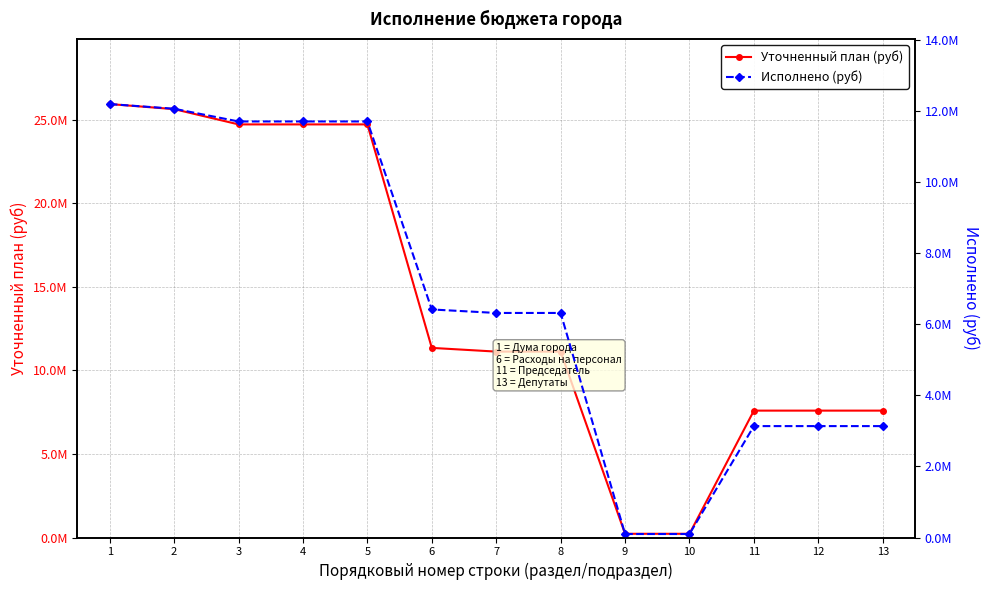

Is it true that Уточненный план (руб) equals 222500.0 at 9?

True